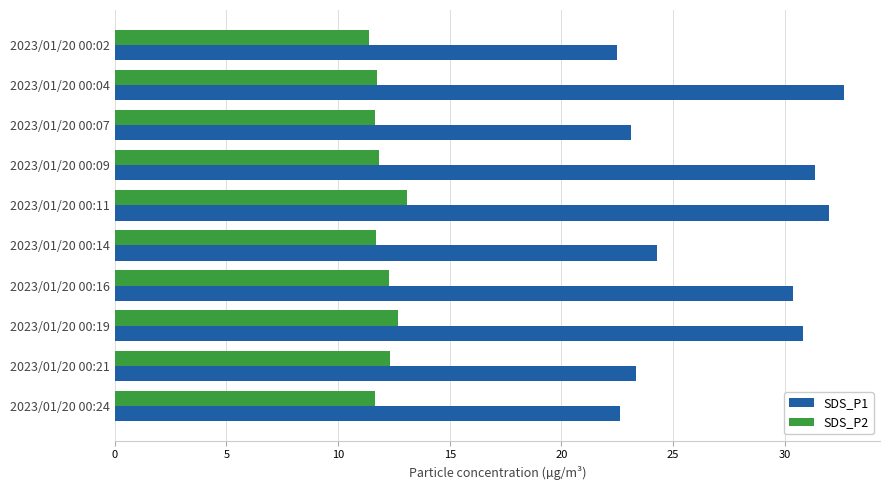

What is the average value of the SDS_P2 series?

12.0